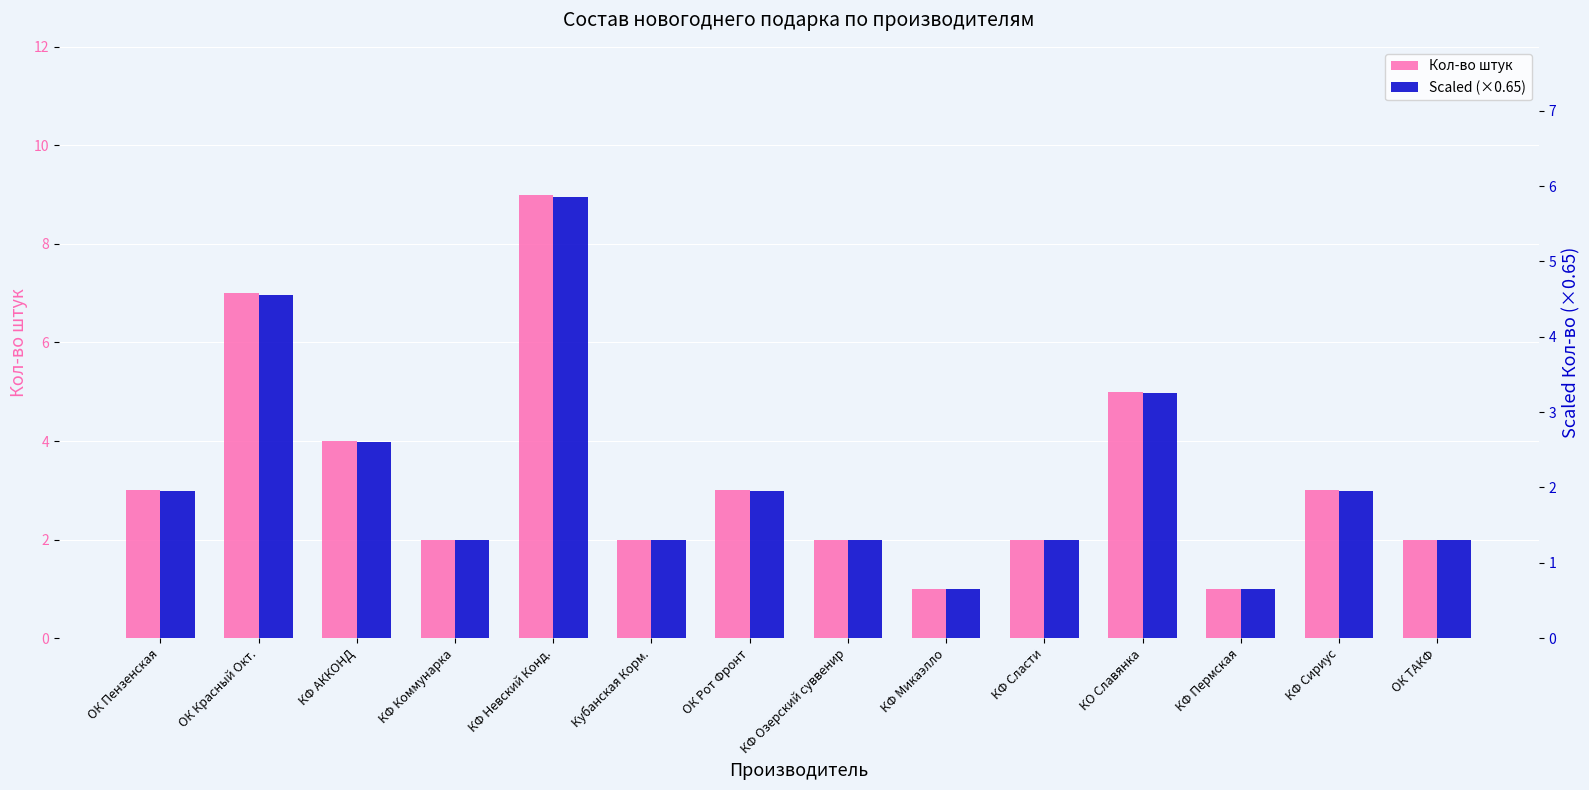

At which category is the sum across all series the highest?

КФ Невский Конд.